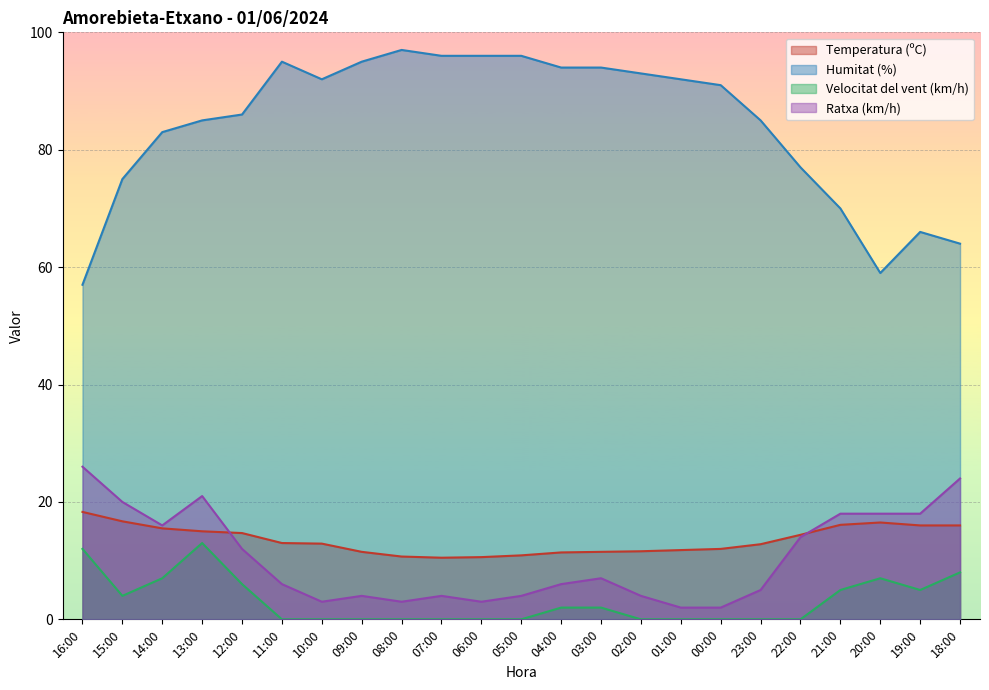

Reading left to right, transcribe all the data shown in this chart.

Temperatura (ºC): 18.3	16.7	15.5	15.0	14.7	13.0	12.9	11.5	10.7	10.5	10.6	10.9	11.4	11.5	11.6	11.8	12.0	12.8	14.4	16.1	16.5	16.0	16.0
Humitat (%): 57.0	75.0	83.0	85.0	86.0	95.0	92.0	95.0	97.0	96.0	96.0	96.0	94.0	94.0	93.0	92.0	91.0	85.0	77.0	70.0	59.0	66.0	64.0
Velocitat del vent (km/h): 12.0	4.0	7.0	13.0	6.0	0.0	0.0	0.0	0.0	0.0	0.0	0.0	2.0	2.0	0.0	0.0	0.0	0.0	0.0	5.0	7.0	5.0	8.0
Ratxa (km/h): 26.0	20.0	16.0	21.0	12.0	6.0	3.0	4.0	3.0	4.0	3.0	4.0	6.0	7.0	4.0	2.0	2.0	5.0	14.0	18.0	18.0	18.0	24.0